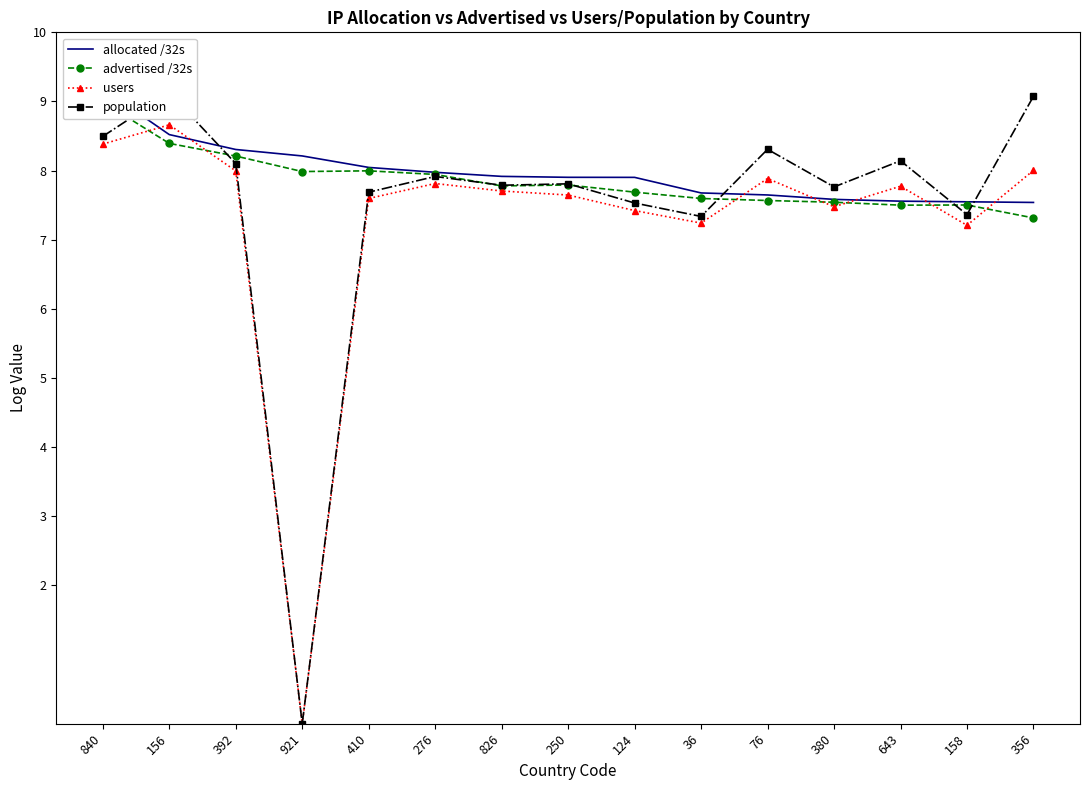

Which series has the largest range (max minus min)?

population